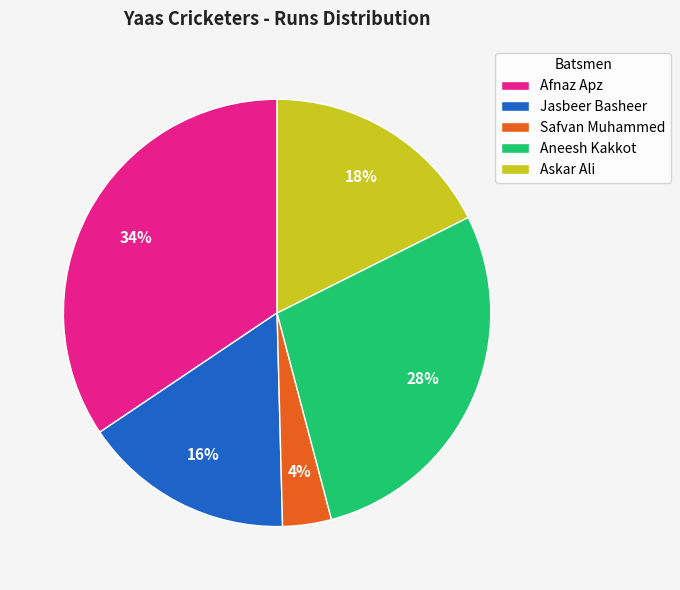

Which category has the smallest portion of the pie?

Safvan Muhammed